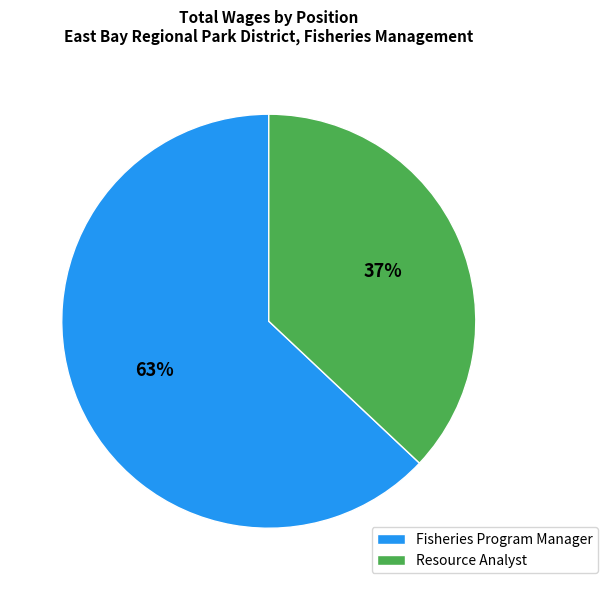

Which category has the biggest portion of the pie?

Fisheries Program Manager